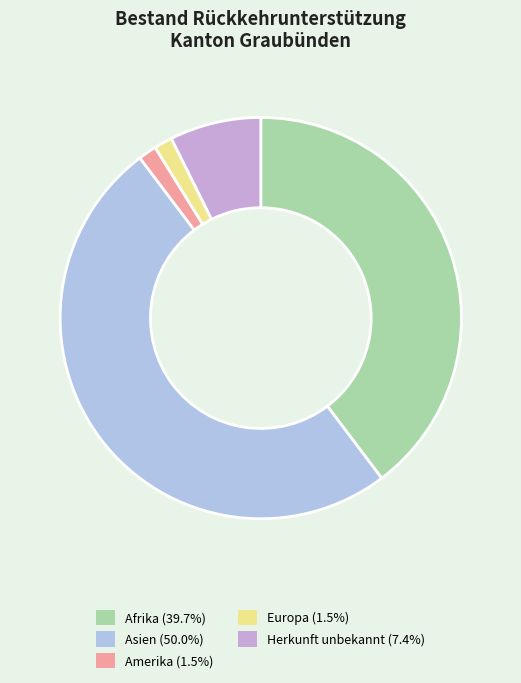

True or false: Amerika accounts for 1% of the total.

True